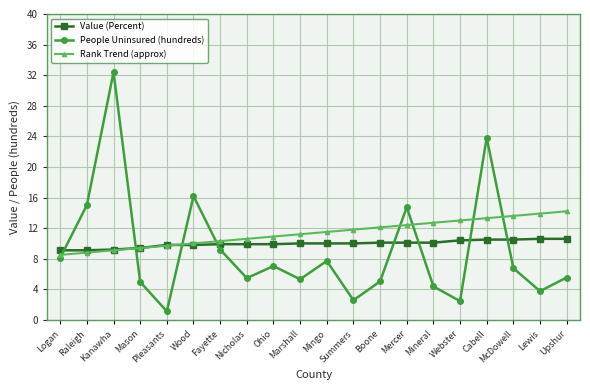

Which series has the widest spread of values?

People Uninsured (hundreds)